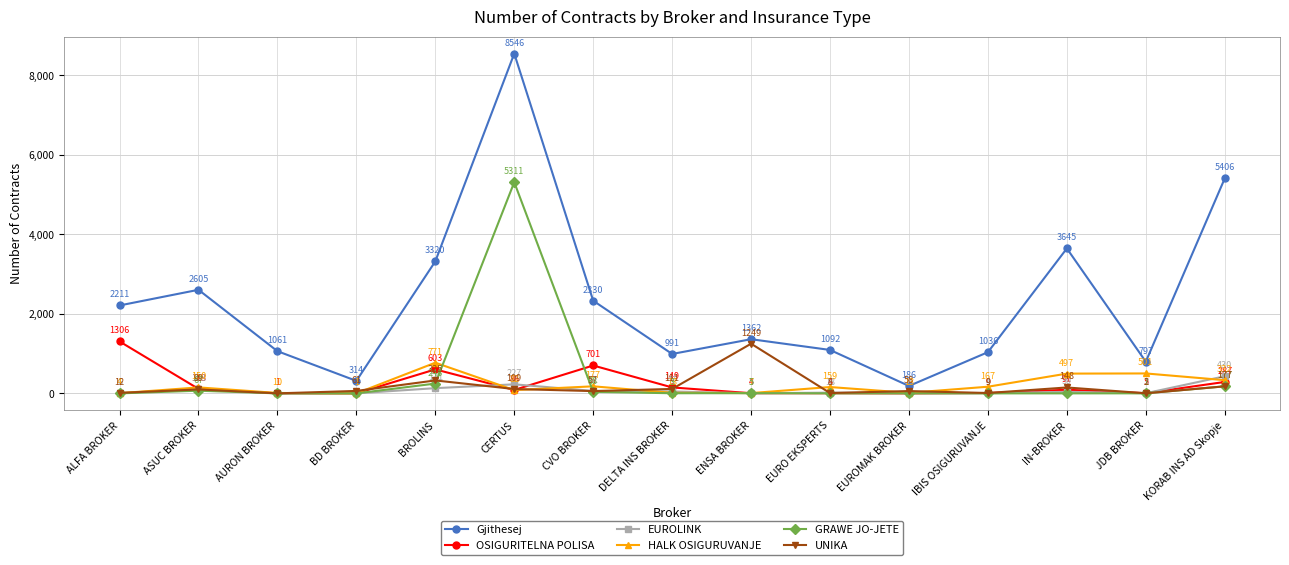

How many lines are shown in the chart?

6